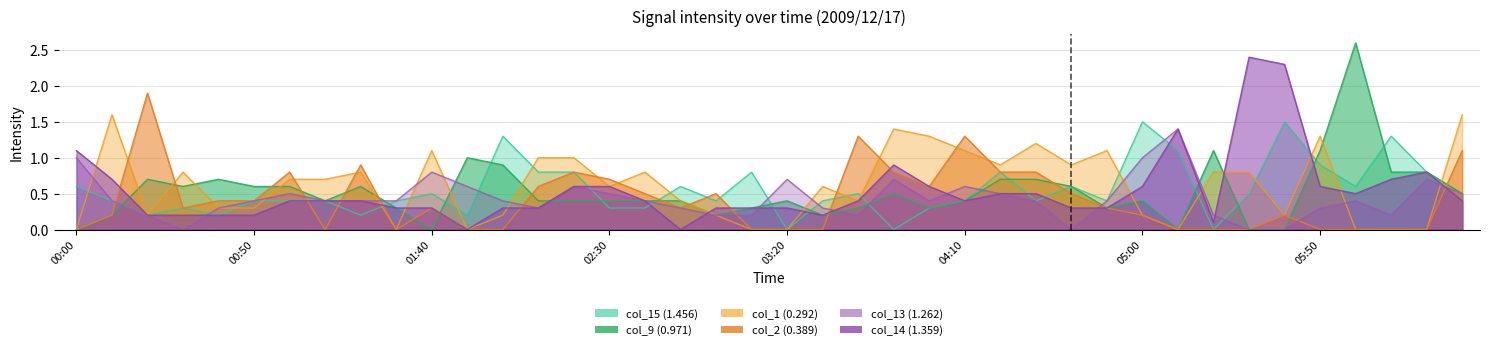

At which category does col_13 (1.262) reach its first local valley?

2009/12/17 00:30